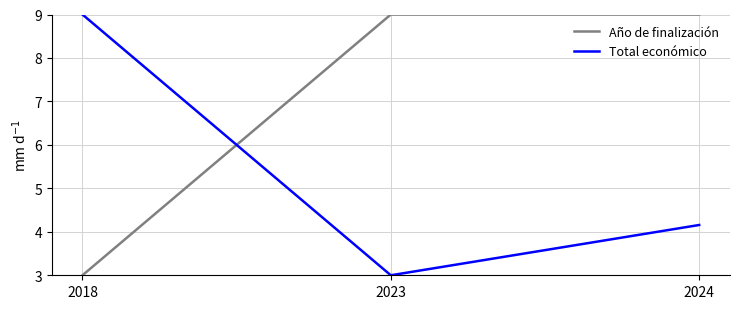

What is the average value of the Año de finalización series?

7.0